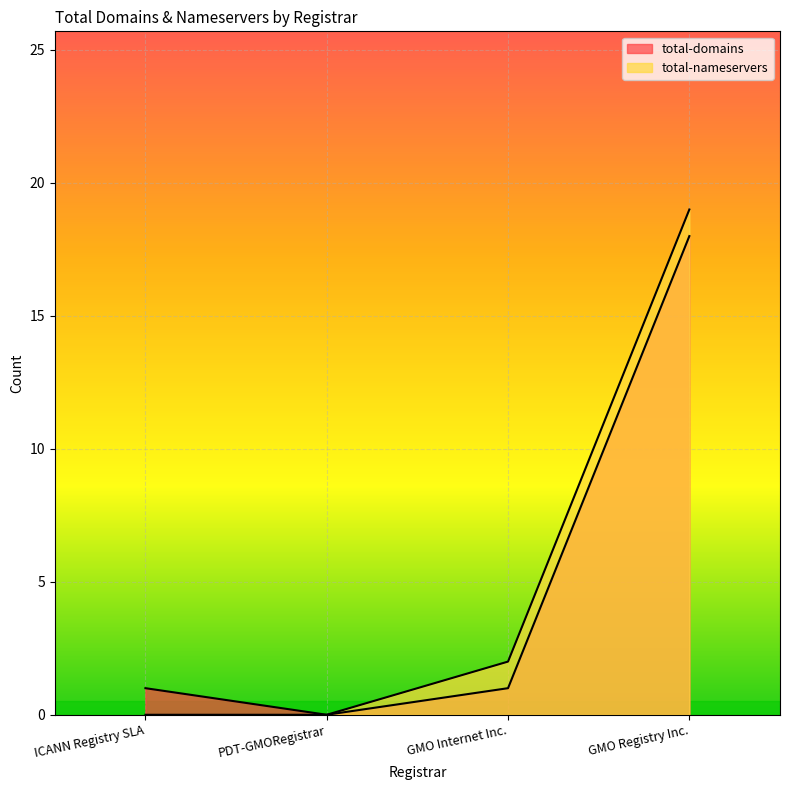

Rank the series at PDT-GMORegistrar from highest to lowest value.

total-domains, total-nameservers